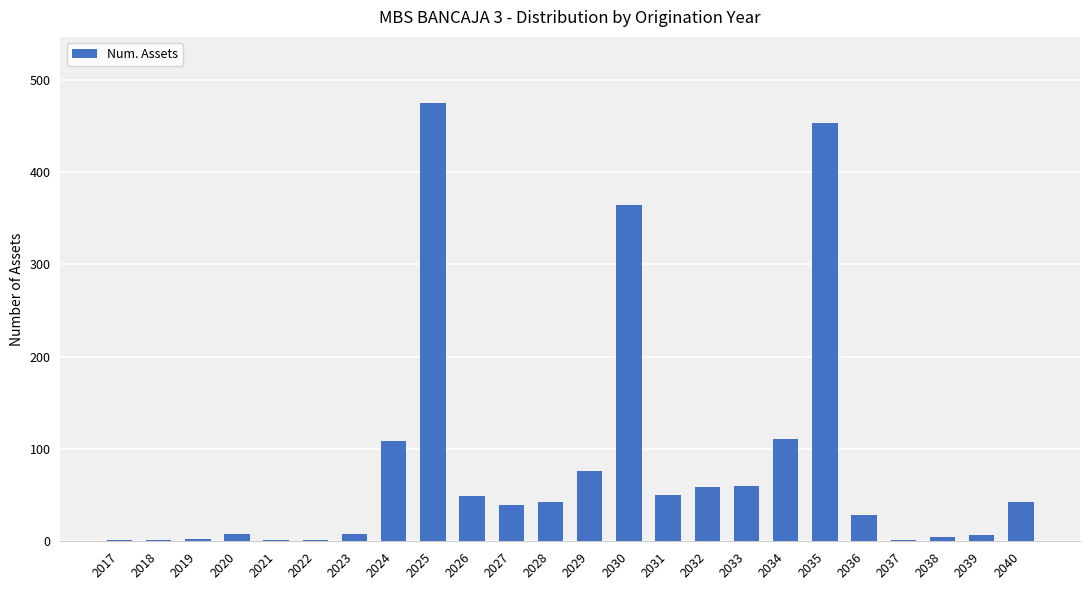

What is the sum of all values?

1995